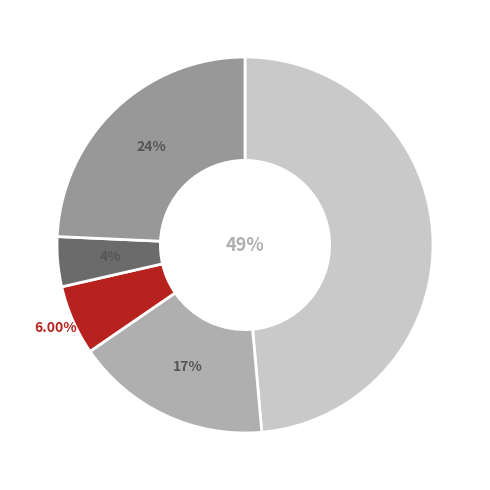

Is there any slice that represents more than half of the pie?

No